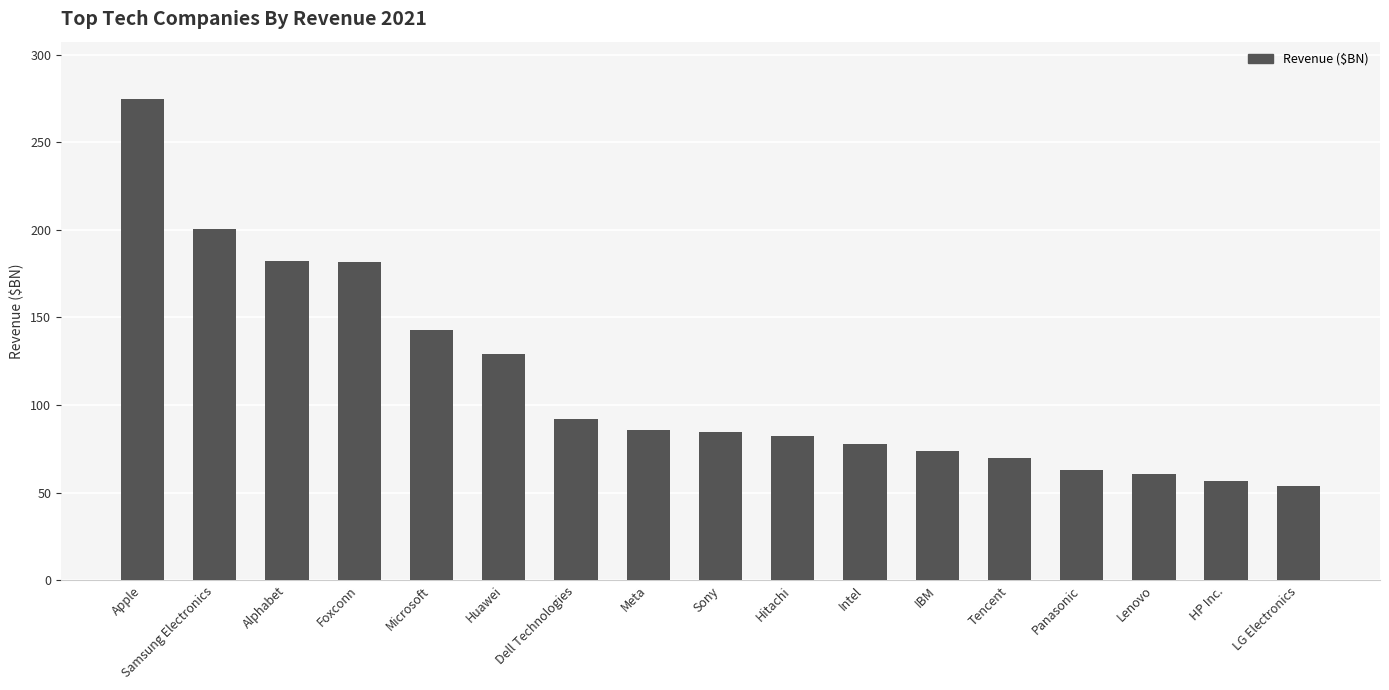

What position from the left is Microsoft?

5